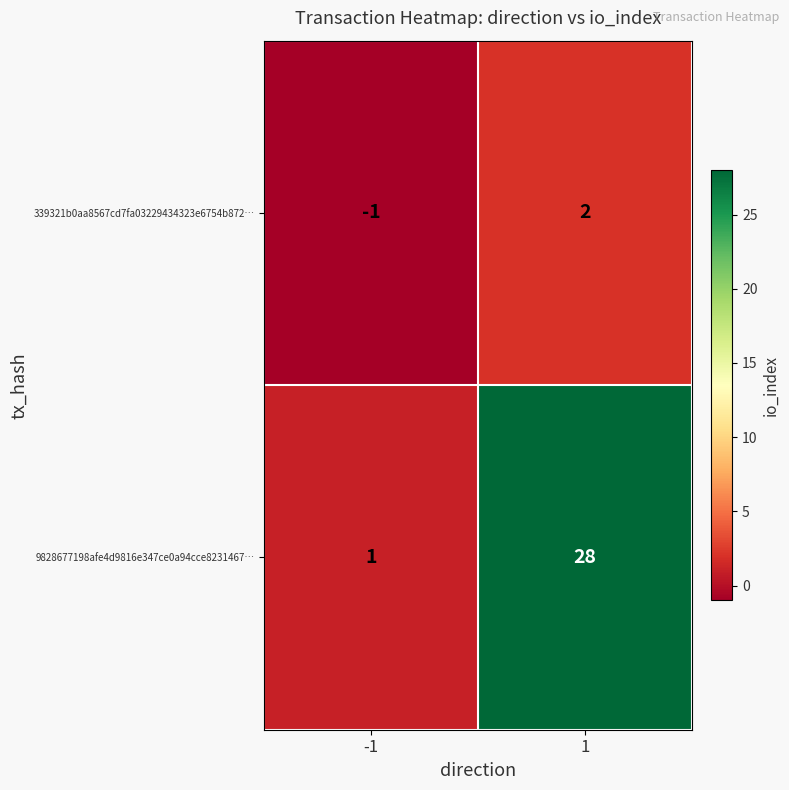

Rank the series by their maximum value, from lowest to highest.

339321b0aa8567cd7fa03229434323e6754b872…, 9828677198afe4d9816e347ce0a94cce8231467…